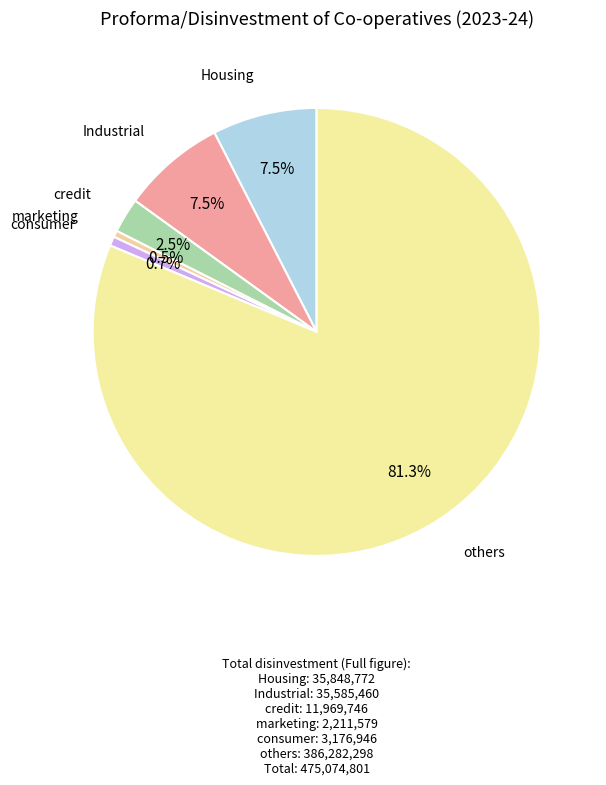

To the nearest percent, what is the difference between the largest and smallest slice percentages?

81%